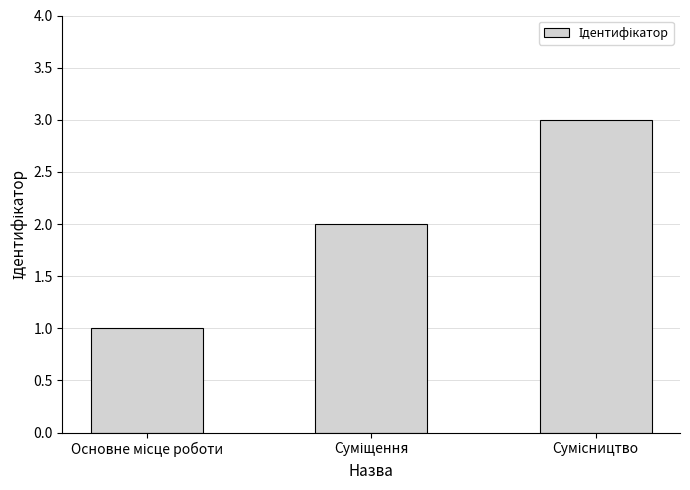

What is the smallest value displayed?

1